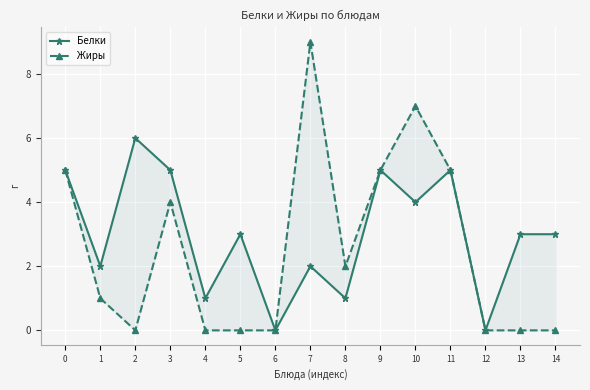

How many lines are shown in the chart?

2